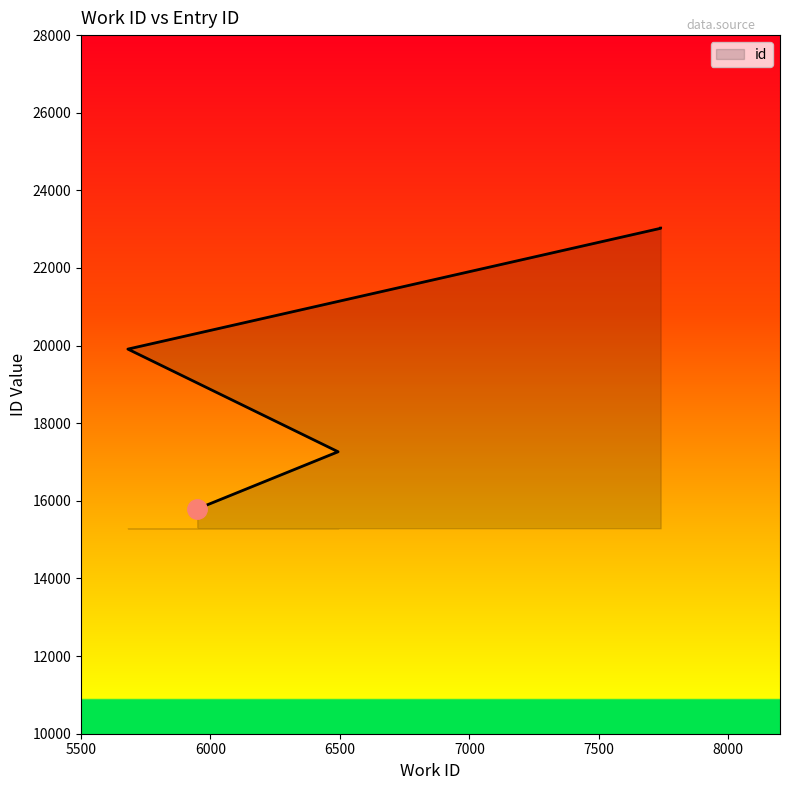

What is the minimum value shown in the chart?

15793